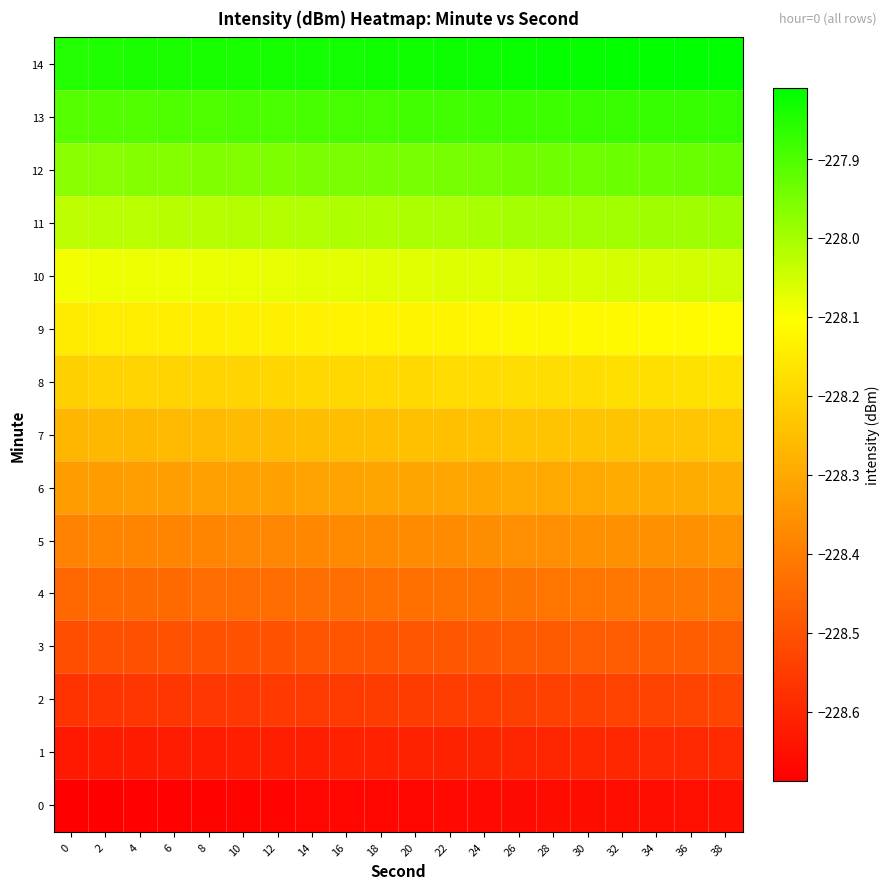

Reading left to right, extract all data points from this chart.

0: 0=-228.7	2=-228.7	4=-228.7	6=-228.7	8=-228.7	10=-228.7	12=-228.7	14=-228.7	16=-228.7	18=-228.7	20=-228.7	22=-228.7	24=-228.7	26=-228.7	28=-228.7	30=-228.7	32=-228.7	34=-228.7	36=-228.7	38=-228.6
1: 0=-228.6	2=-228.6	4=-228.6	6=-228.6	8=-228.6	10=-228.6	12=-228.6	14=-228.6	16=-228.6	18=-228.6	20=-228.6	22=-228.6	24=-228.6	26=-228.6	28=-228.6	30=-228.6	32=-228.6	34=-228.6	36=-228.6	38=-228.6
2: 0=-228.6	2=-228.6	4=-228.6	6=-228.6	8=-228.6	10=-228.6	12=-228.6	14=-228.6	16=-228.6	18=-228.5	20=-228.5	22=-228.5	24=-228.5	26=-228.5	28=-228.5	30=-228.5	32=-228.5	34=-228.5	36=-228.5	38=-228.5
3: 0=-228.5	2=-228.5	4=-228.5	6=-228.5	8=-228.5	10=-228.5	12=-228.5	14=-228.5	16=-228.5	18=-228.5	20=-228.5	22=-228.5	24=-228.5	26=-228.5	28=-228.5	30=-228.5	32=-228.5	34=-228.5	36=-228.5	38=-228.5
4: 0=-228.4	2=-228.4	4=-228.4	6=-228.4	8=-228.4	10=-228.4	12=-228.4	14=-228.4	16=-228.4	18=-228.4	20=-228.4	22=-228.4	24=-228.4	26=-228.4	28=-228.4	30=-228.4	32=-228.4	34=-228.4	36=-228.4	38=-228.4
5: 0=-228.4	2=-228.4	4=-228.4	6=-228.4	8=-228.4	10=-228.4	12=-228.4	14=-228.4	16=-228.4	18=-228.4	20=-228.4	22=-228.4	24=-228.4	26=-228.4	28=-228.4	30=-228.4	32=-228.4	34=-228.4	36=-228.4	38=-228.3
6: 0=-228.3	2=-228.3	4=-228.3	6=-228.3	8=-228.3	10=-228.3	12=-228.3	14=-228.3	16=-228.3	18=-228.3	20=-228.3	22=-228.3	24=-228.3	26=-228.3	28=-228.3	30=-228.3	32=-228.3	34=-228.3	36=-228.3	38=-228.3
7: 0=-228.3	2=-228.3	4=-228.3	6=-228.3	8=-228.3	10=-228.3	12=-228.3	14=-228.3	16=-228.3	18=-228.2	20=-228.2	22=-228.2	24=-228.2	26=-228.2	28=-228.2	30=-228.2	32=-228.2	34=-228.2	36=-228.2	38=-228.2
8: 0=-228.2	2=-228.2	4=-228.2	6=-228.2	8=-228.2	10=-228.2	12=-228.2	14=-228.2	16=-228.2	18=-228.2	20=-228.2	22=-228.2	24=-228.2	26=-228.2	28=-228.2	30=-228.2	32=-228.2	34=-228.2	36=-228.2	38=-228.2
9: 0=-228.1	2=-228.1	4=-228.1	6=-228.1	8=-228.1	10=-228.1	12=-228.1	14=-228.1	16=-228.1	18=-228.1	20=-228.1	22=-228.1	24=-228.1	26=-228.1	28=-228.1	30=-228.1	32=-228.1	34=-228.1	36=-228.1	38=-228.1
10: 0=-228.1	2=-228.1	4=-228.1	6=-228.1	8=-228.1	10=-228.1	12=-228.1	14=-228.1	16=-228.1	18=-228.1	20=-228.1	22=-228.1	24=-228.1	26=-228.1	28=-228.1	30=-228.1	32=-228.1	34=-228.1	36=-228.1	38=-228.0
11: 0=-228.0	2=-228.0	4=-228.0	6=-228.0	8=-228.0	10=-228.0	12=-228.0	14=-228.0	16=-228.0	18=-228.0	20=-228.0	22=-228.0	24=-228.0	26=-228.0	28=-228.0	30=-228.0	32=-228.0	34=-228.0	36=-228.0	38=-228.0
12: 0=-228.0	2=-228.0	4=-228.0	6=-228.0	8=-228.0	10=-228.0	12=-228.0	14=-228.0	16=-228.0	18=-227.9	20=-227.9	22=-227.9	24=-227.9	26=-227.9	28=-227.9	30=-227.9	32=-227.9	34=-227.9	36=-227.9	38=-227.9
13: 0=-227.9	2=-227.9	4=-227.9	6=-227.9	8=-227.9	10=-227.9	12=-227.9	14=-227.9	16=-227.9	18=-227.9	20=-227.9	22=-227.9	24=-227.9	26=-227.9	28=-227.9	30=-227.9	32=-227.9	34=-227.9	36=-227.9	38=-227.9
14: 0=-227.8	2=-227.8	4=-227.8	6=-227.8	8=-227.8	10=-227.8	12=-227.8	14=-227.8	16=-227.8	18=-227.8	20=-227.8	22=-227.8	24=-227.8	26=-227.8	28=-227.8	30=-227.8	32=-227.8	34=-227.8	36=-227.8	38=-227.8